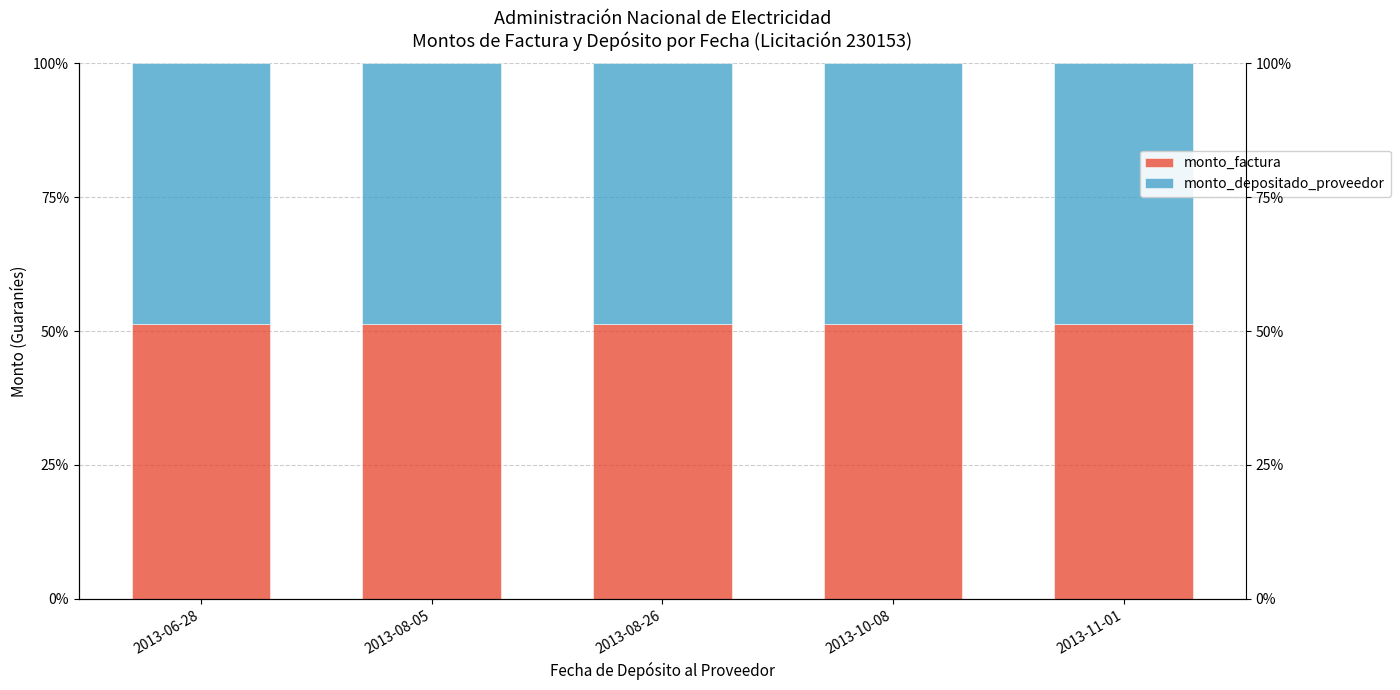

What is the label of the 2nd bar from the right?

2013-10-08